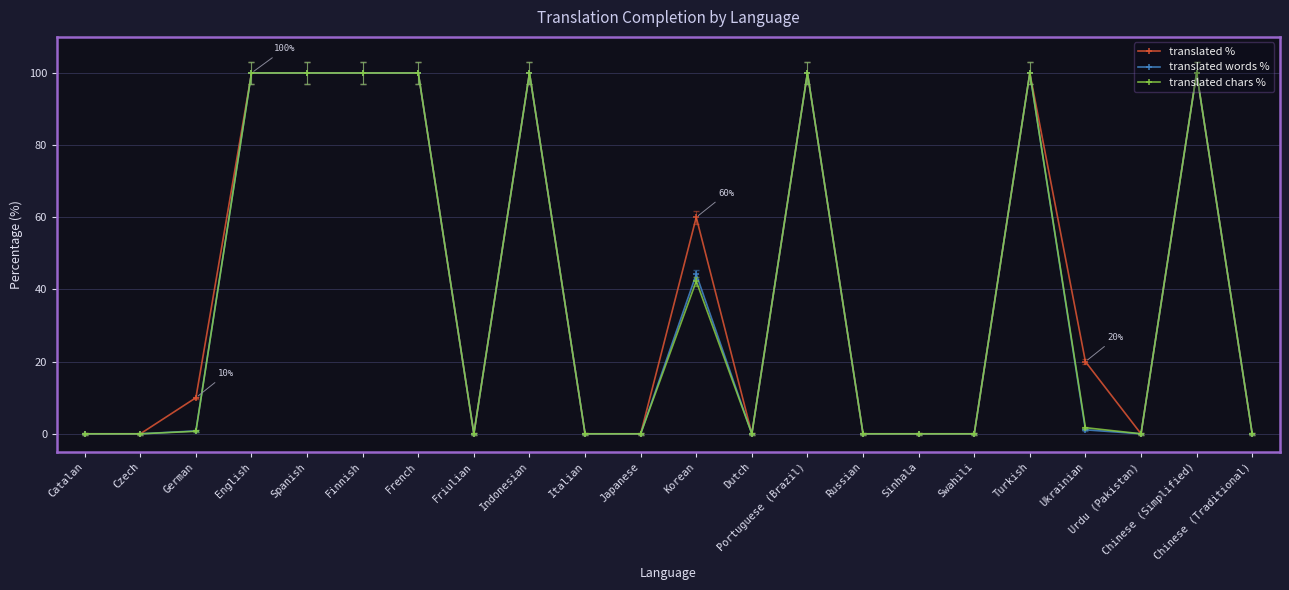

What is the total value across all series at Korean?

146.5